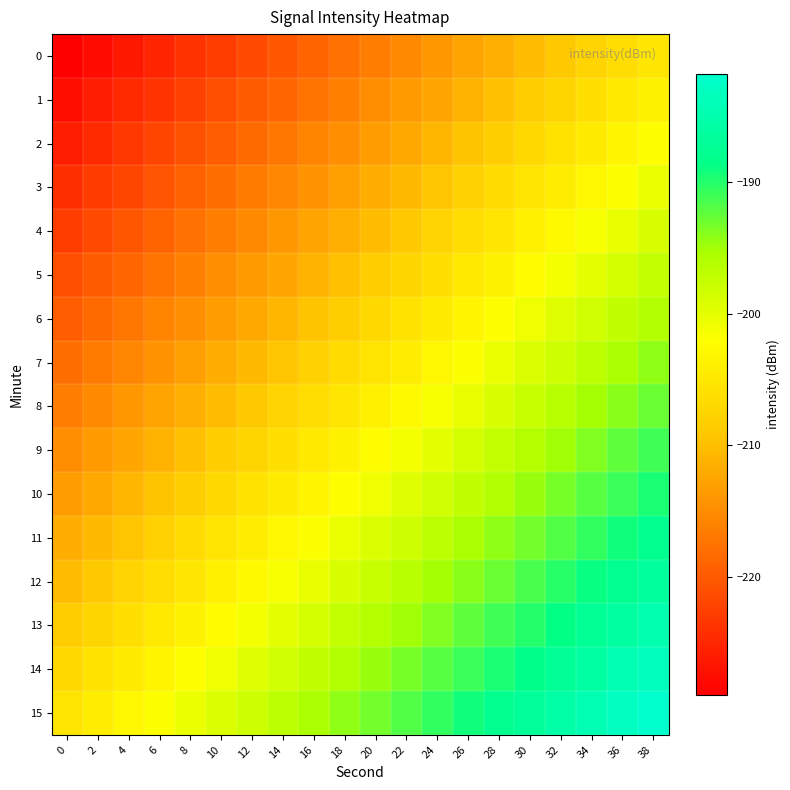

Between 38 and 34, which is larger?

38